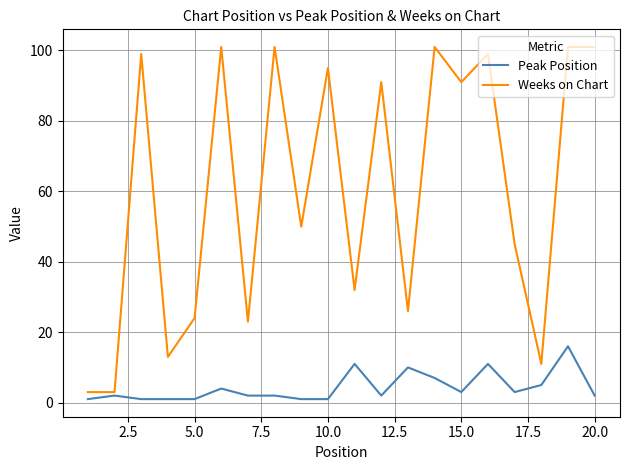

What is the average value of the Peak Position series?

4